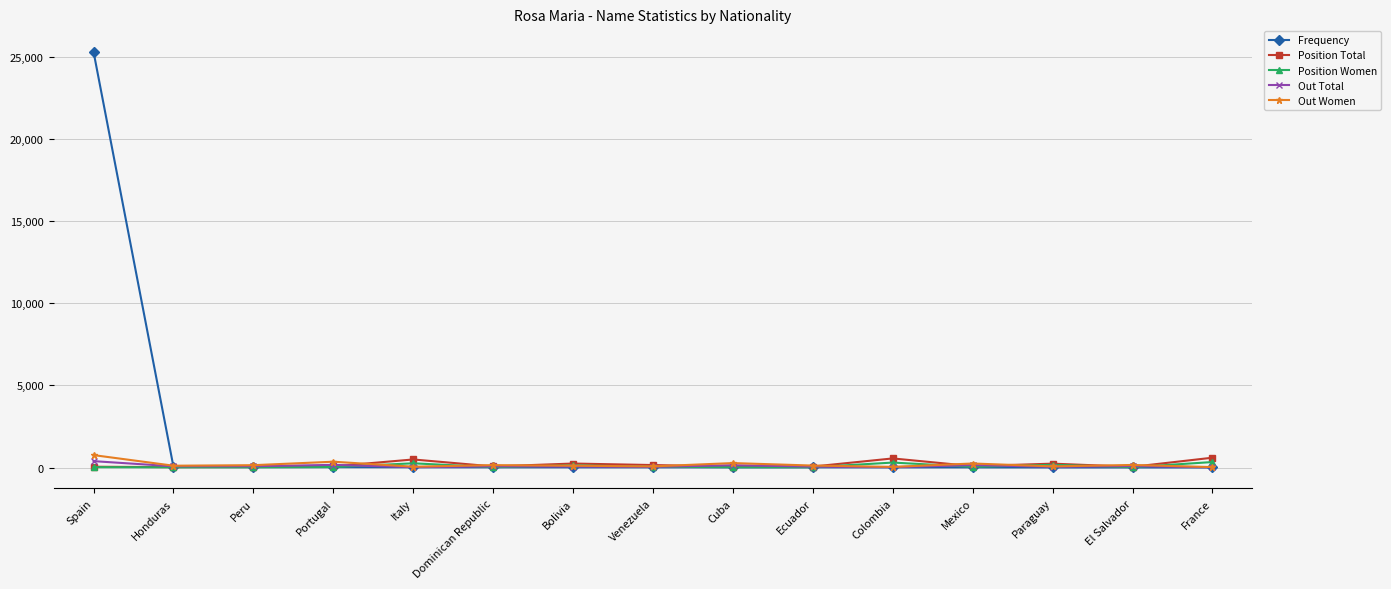

What is the average value of the Position Total series?

184